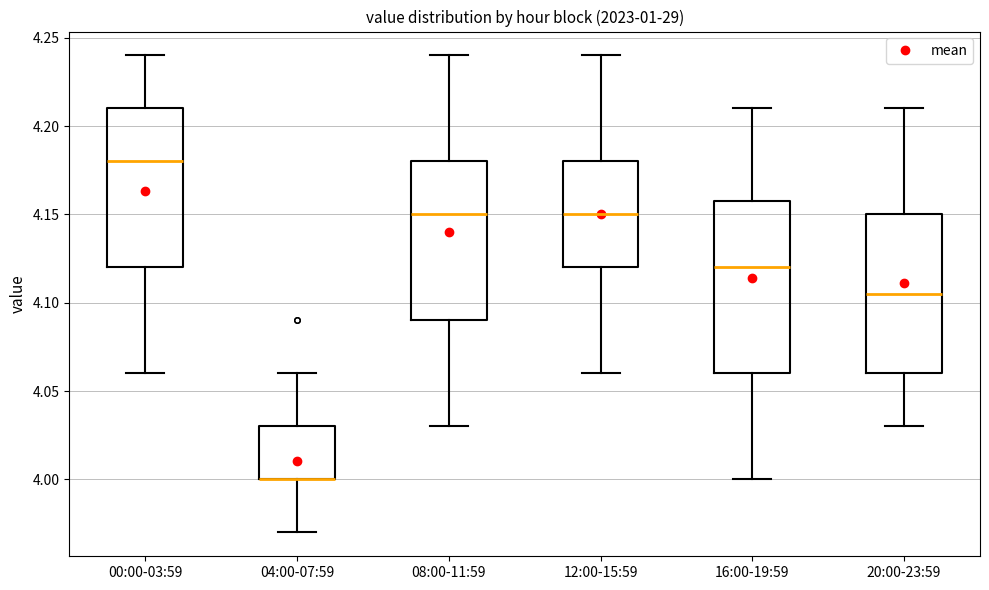

Reading left to right, transcribe this box plot: for each box, give where its median line is, the range the box spans, and where its two whiskers end, as read against the y-axis. The values are not printed on the chart, so give them approximately, as read against the axis.

00:00-03:59: median 4.180, box 4.120 to 4.210, whiskers 4.060 to 4.240
04:00-07:59: median 4.000 (drawn on the box's lower edge), box 4.000 to 4.030, whiskers 3.970 to 4.060
08:00-11:59: median 4.150, box 4.090 to 4.180, whiskers 4.030 to 4.240
12:00-15:59: median 4.150, box 4.120 to 4.180, whiskers 4.060 to 4.240
16:00-19:59: median 4.120, box 4.060 to 4.160, whiskers 4.000 to 4.210
20:00-23:59: median 4.105, box 4.060 to 4.150, whiskers 4.030 to 4.210